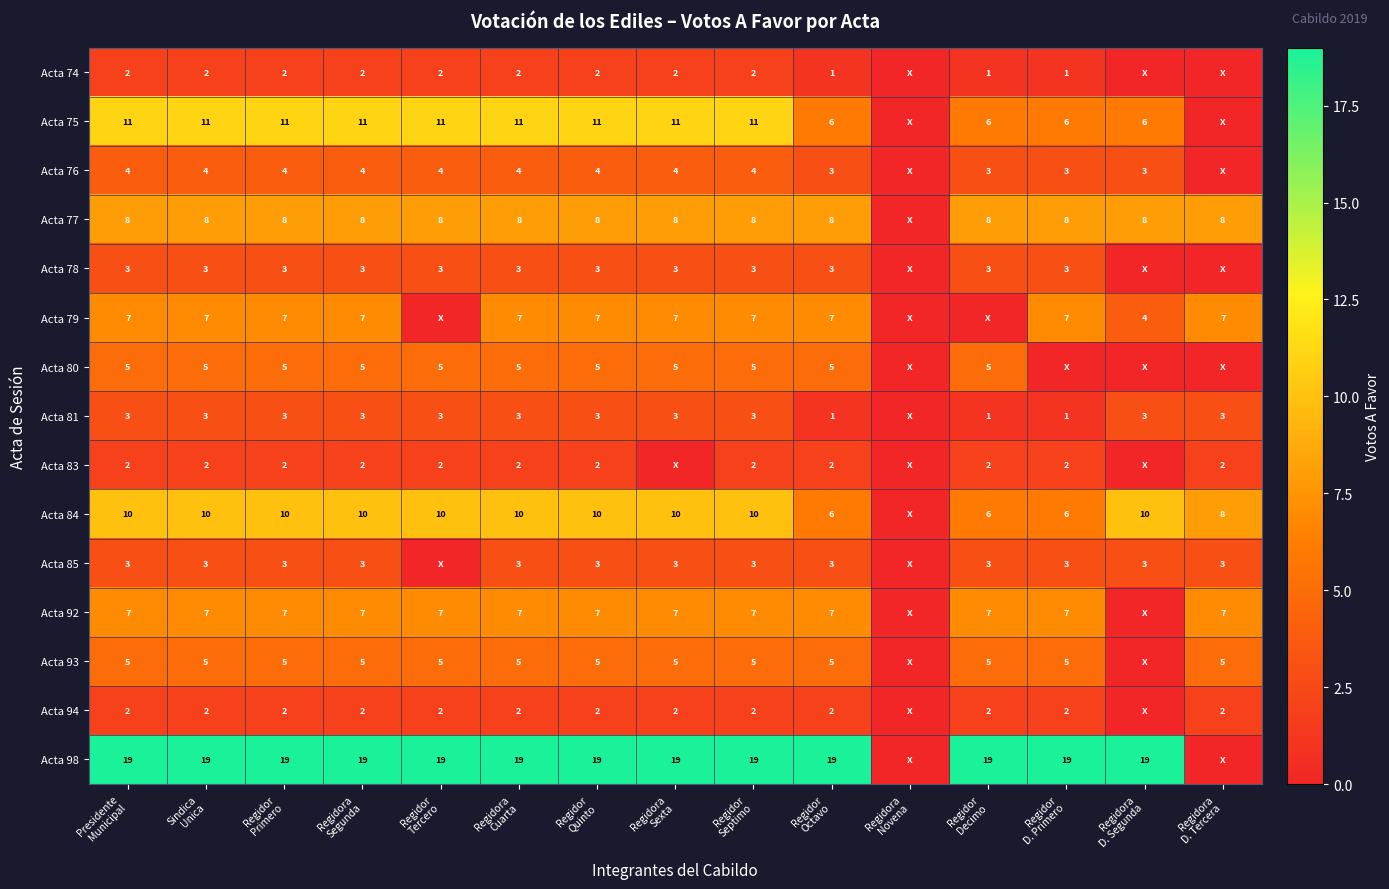

What is the difference between the maximum and minimum values in the Acta 94 series?

2